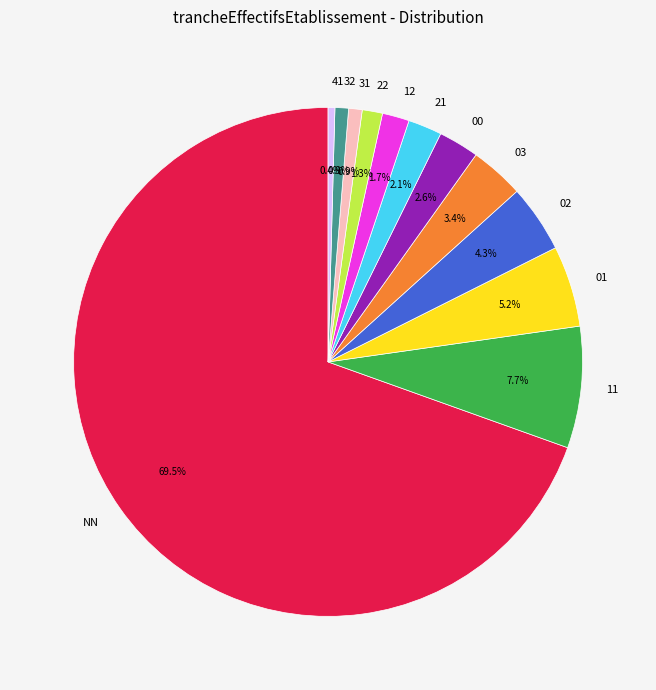

To the nearest percent, what portion does 01 represent?

5%